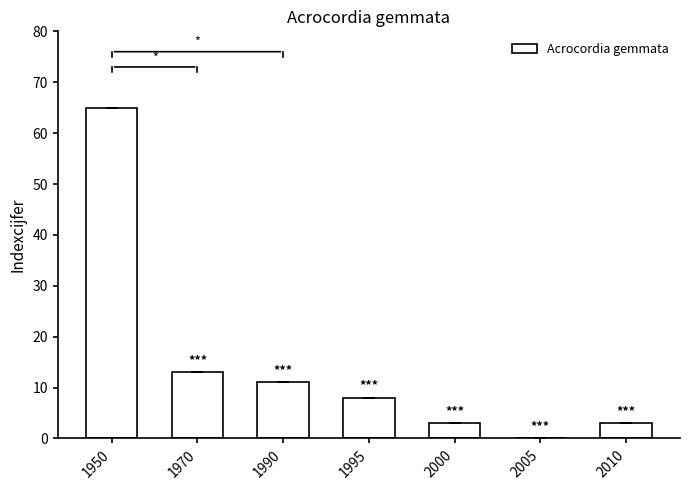

How many values are above zero?

6